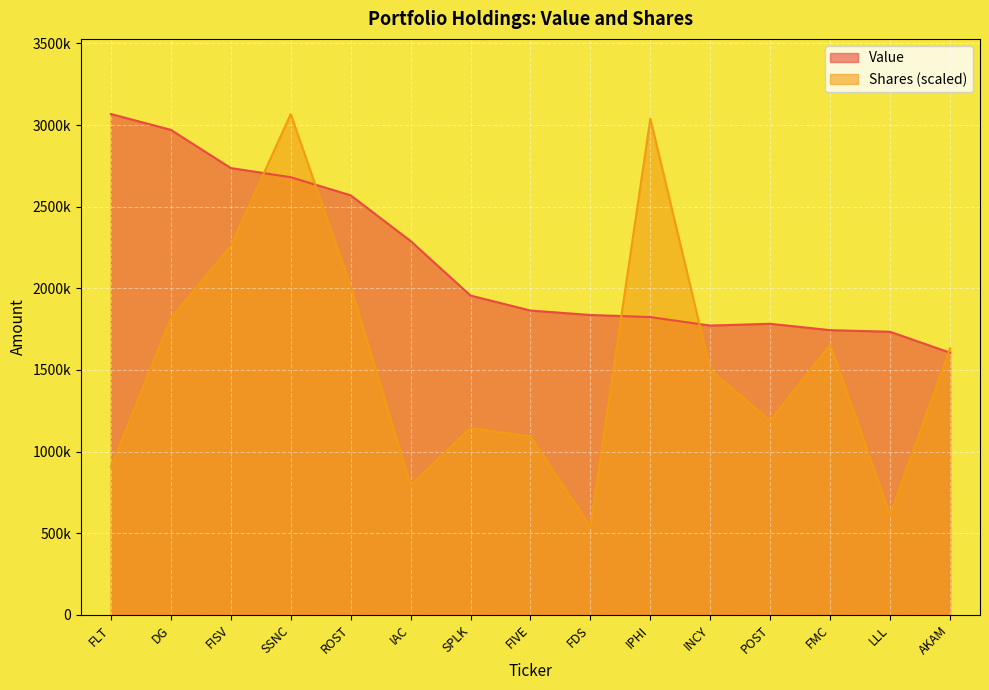

What is the minimum value shown in the chart?

539268.4